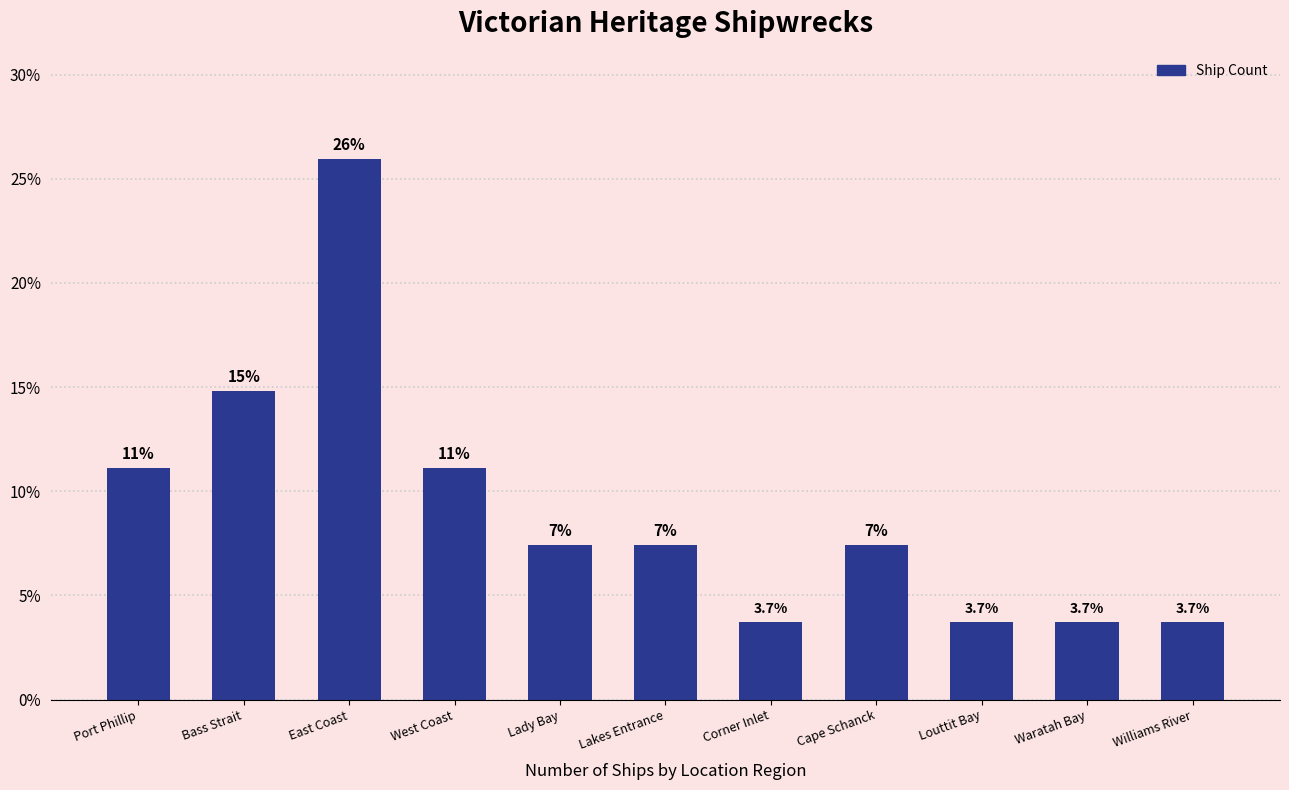

What is the label of the 6th bar from the right?

Lakes Entrance